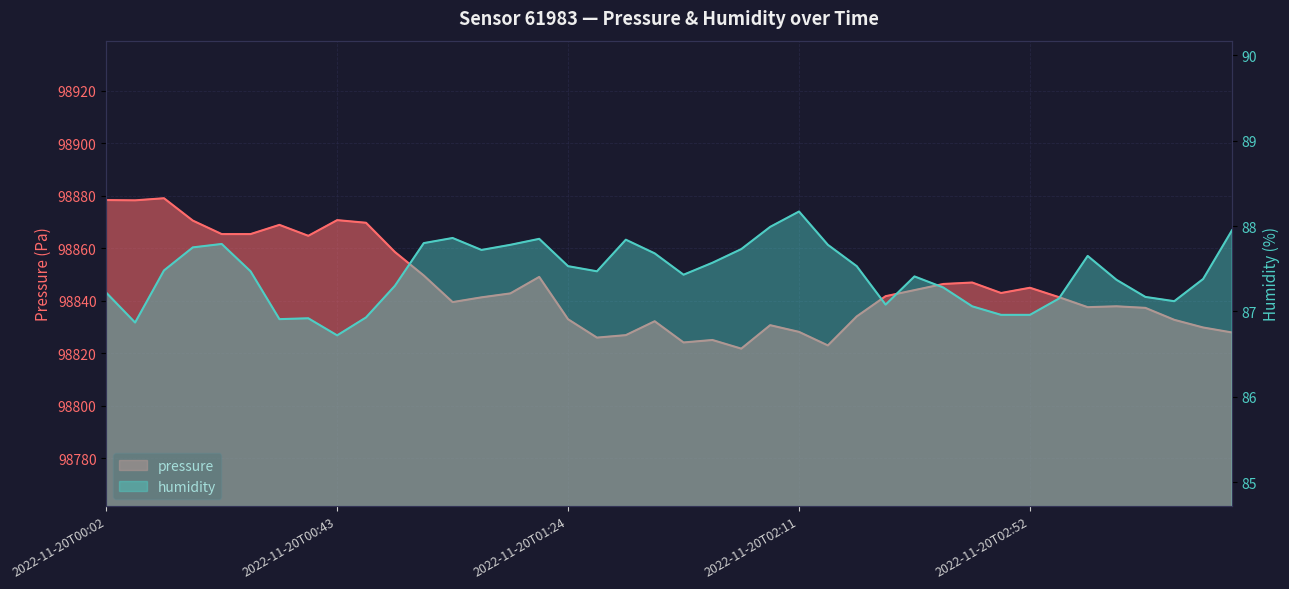

At how many categories does at least one series exceed 68388?

40